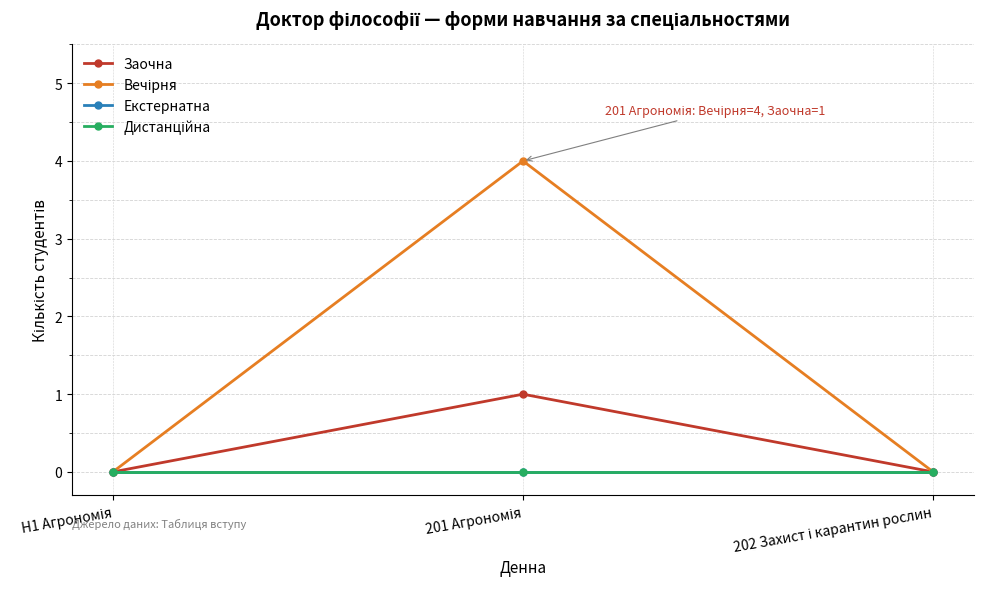

Is this an area chart (filled region under the line)?

No